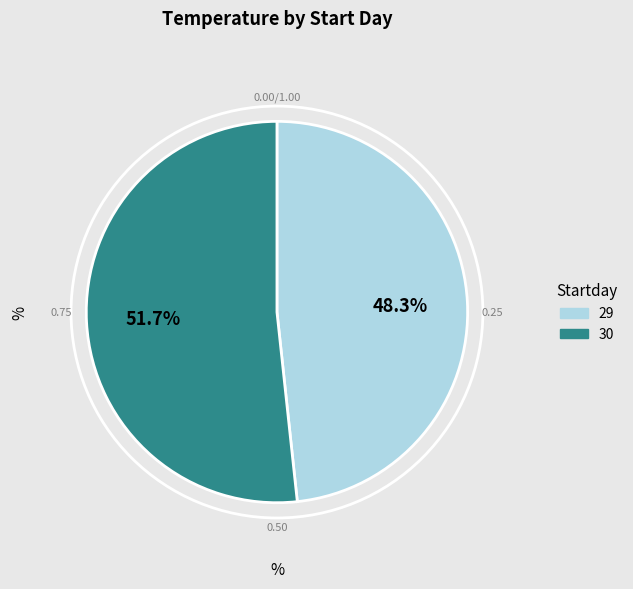

Does 29 represent more than half of the total?

No